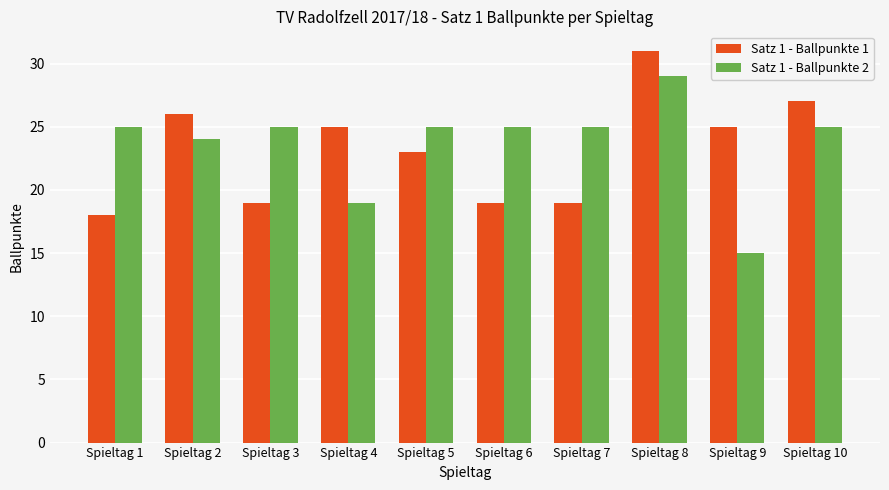

Is it true that Satz 1 - Ballpunkte 1 equals 40 at Spieltag 4?

False